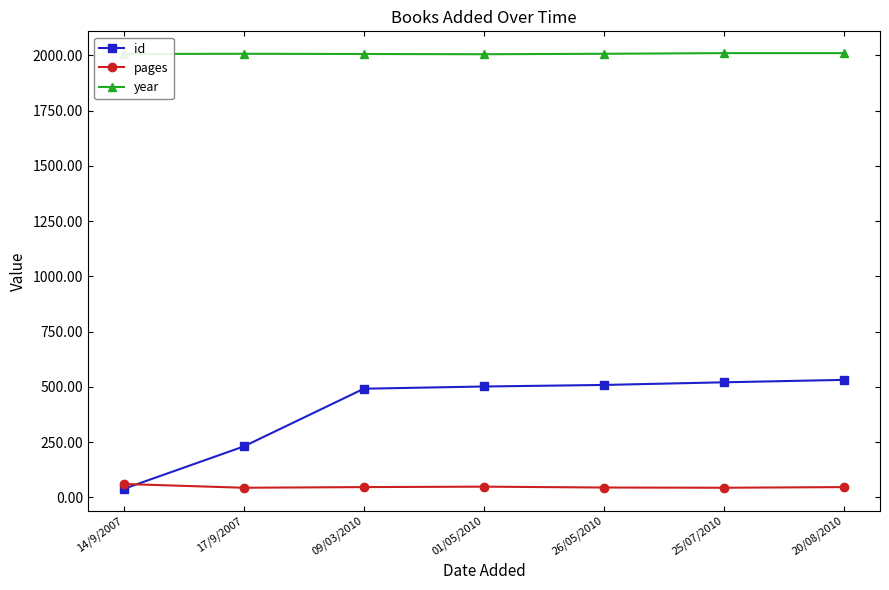

At 25/07/2010, list the series in order from largest to smallest.

year, id, pages